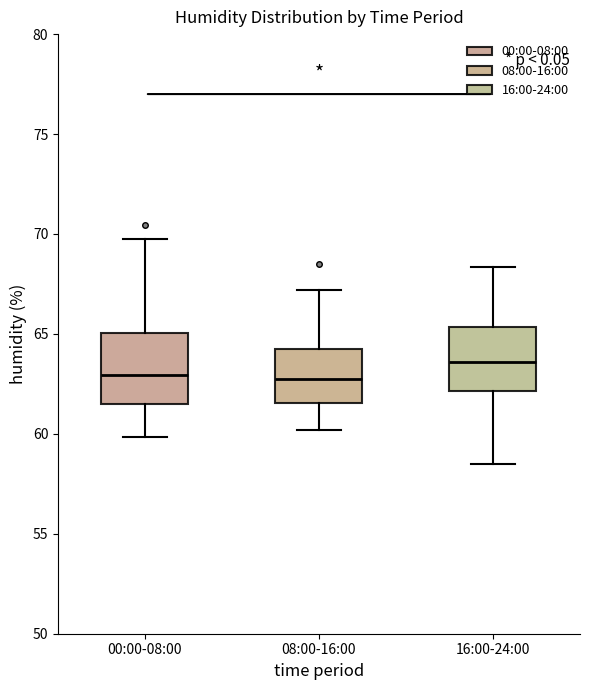

Reading left to right, transcribe this box plot: for each box, give where its median line is, the range the box spans, and where its two whiskers end, as read against the y-axis. The values are not printed on the chart, so give them approximately, as read against the axis.

00:00-08:00: median 63.0, box 61.5 to 65.0, whiskers 60.0 to 70.0
08:00-16:00: median 63.0, box 61.5 to 64.0, whiskers 60.0 to 67.0
16:00-24:00: median 63.5, box 62.0 to 65.5, whiskers 58.5 to 68.5